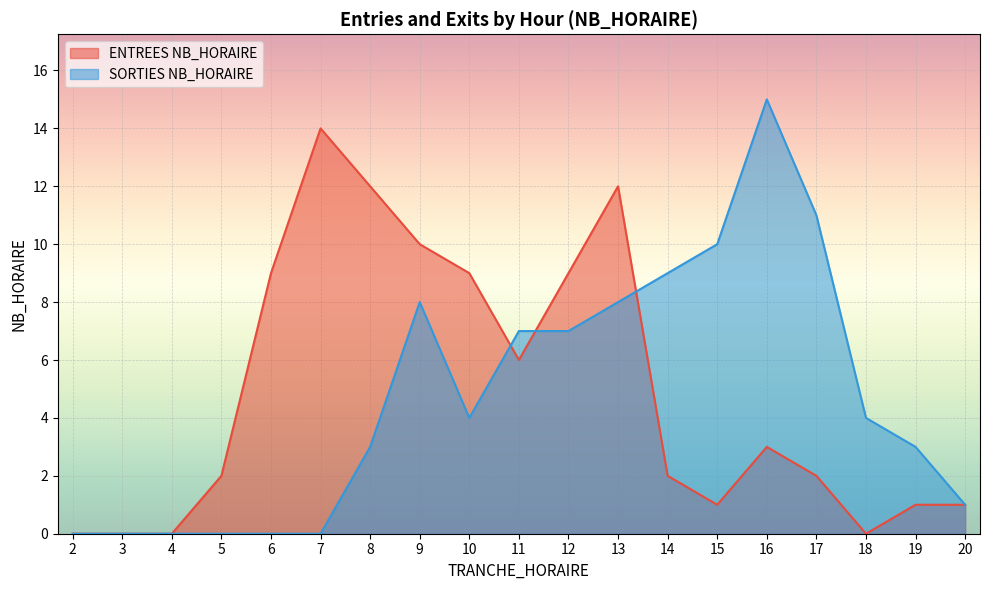

How many distinct data groups are displayed?

2